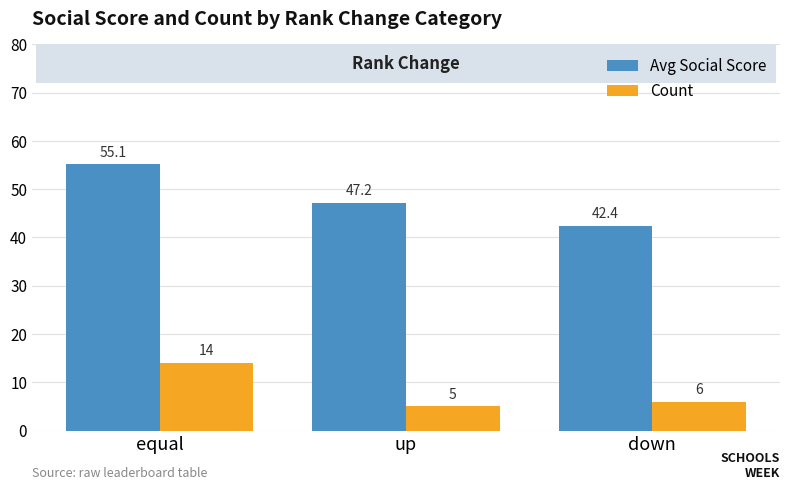

What is the difference between the maximum and minimum values in the Count series?

9.0